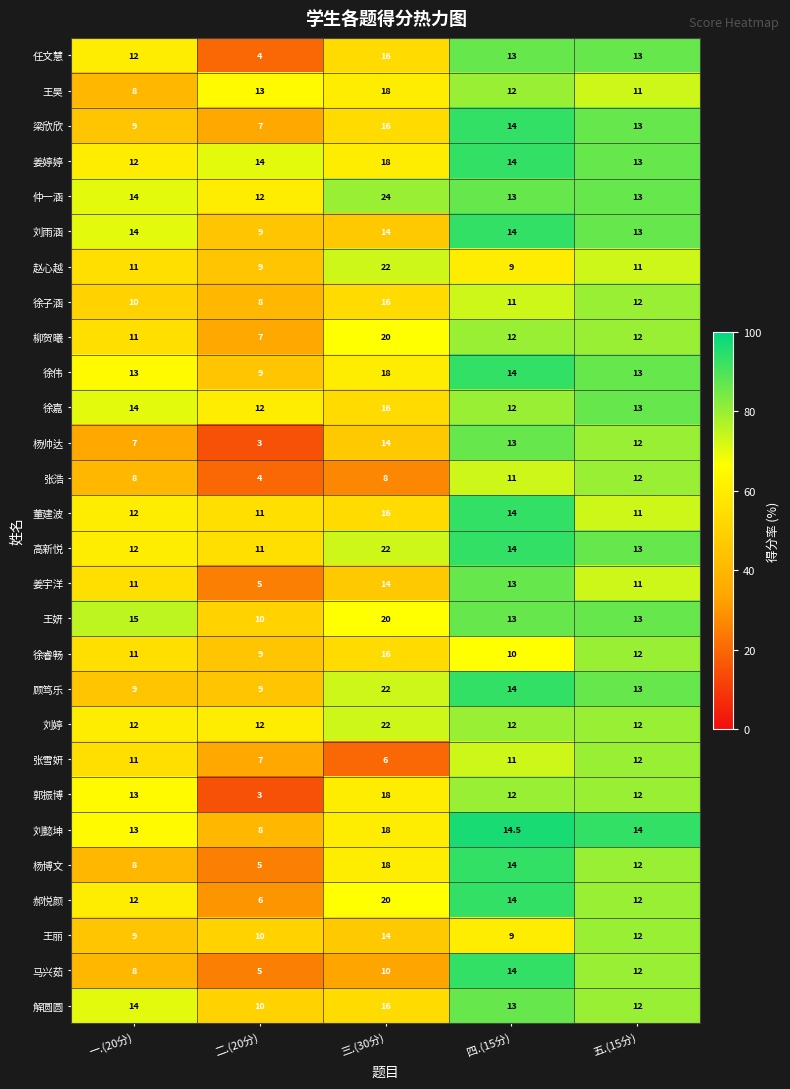

What is the average value of the 杨博文 series?

11.4